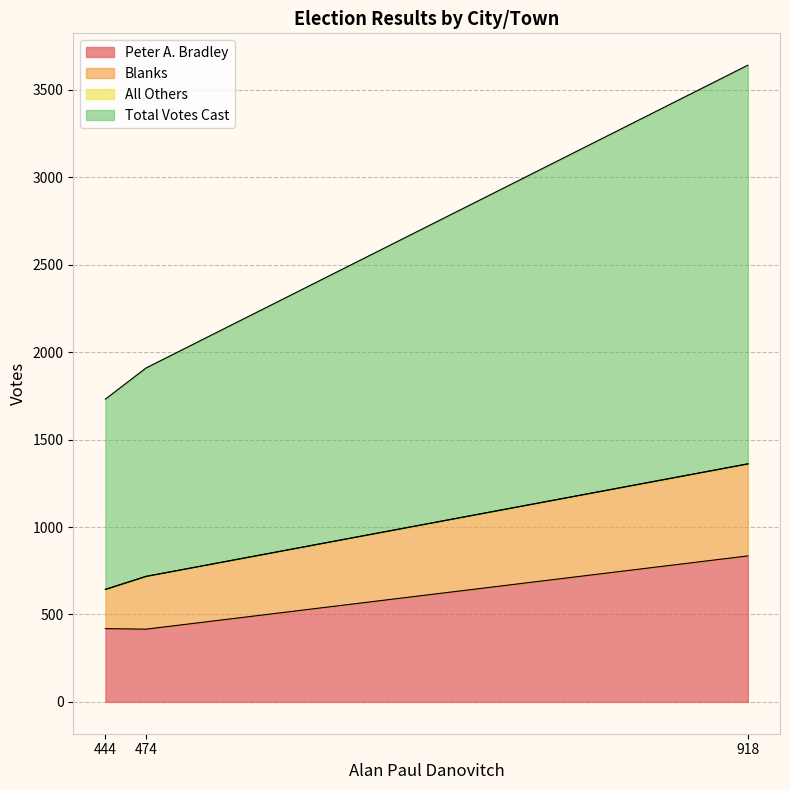

At how many categories does at least one series exceed 1220?

3